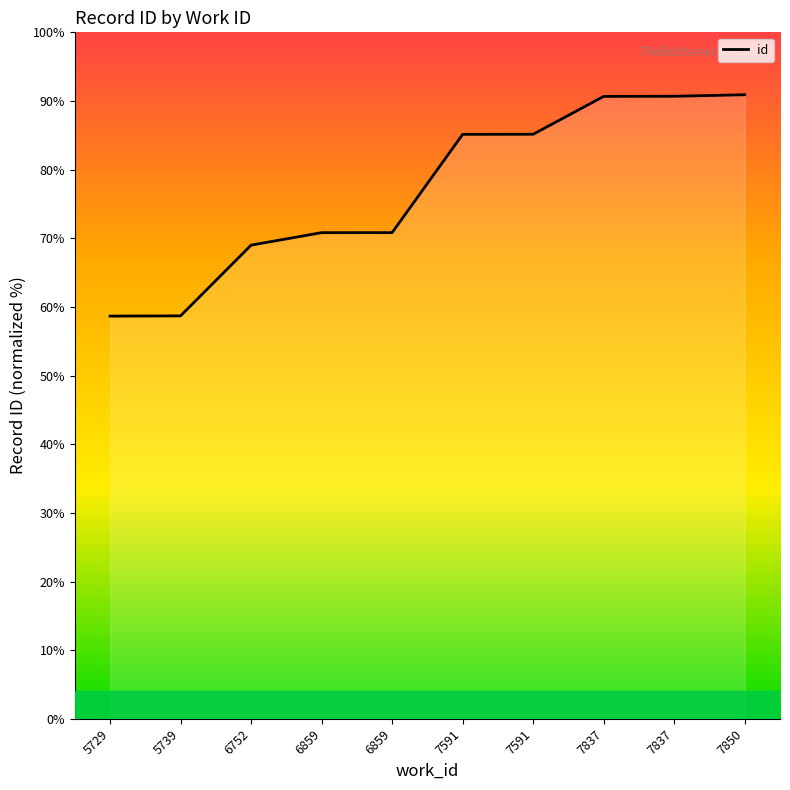

The value at 7837 is 123.2. True or false?

False